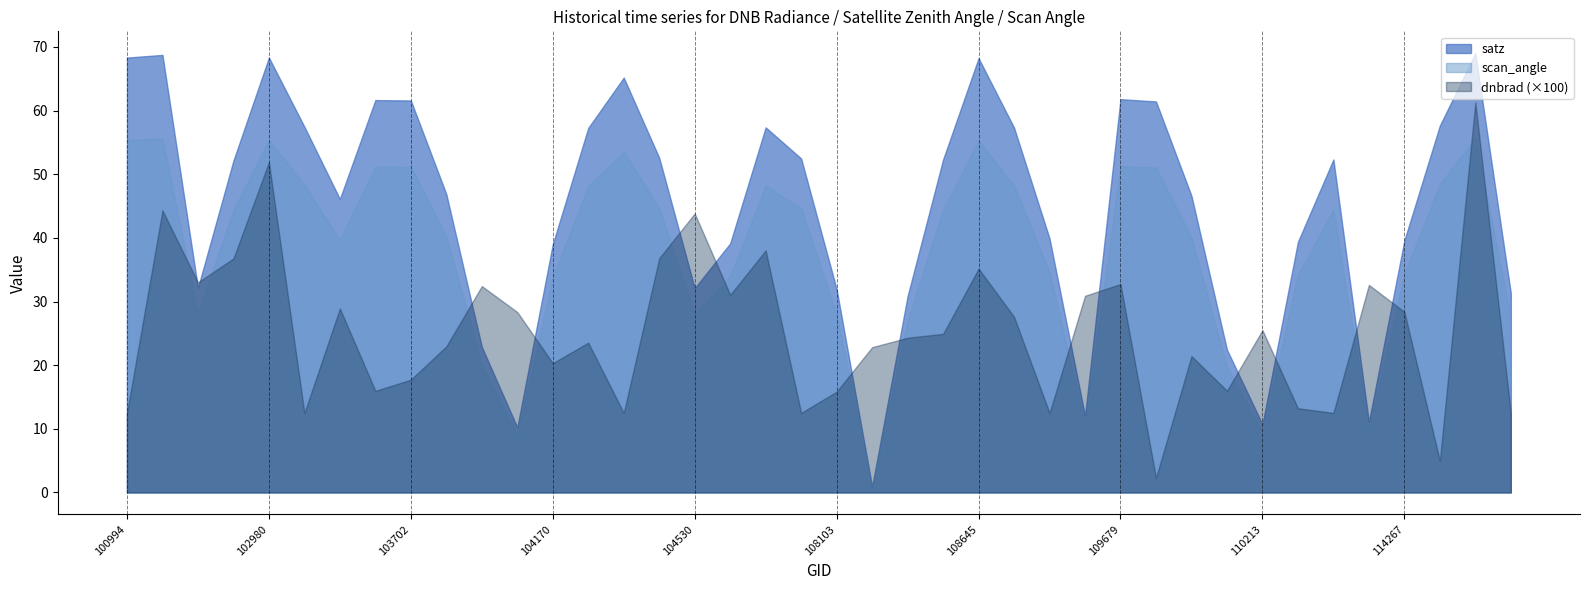

What is the label of the 27th point from the right?

104287